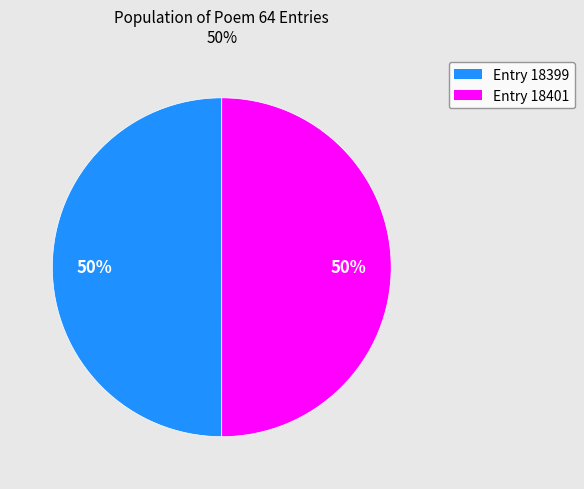

The Entry 18399 slice represents 41% of the pie. True or false?

False